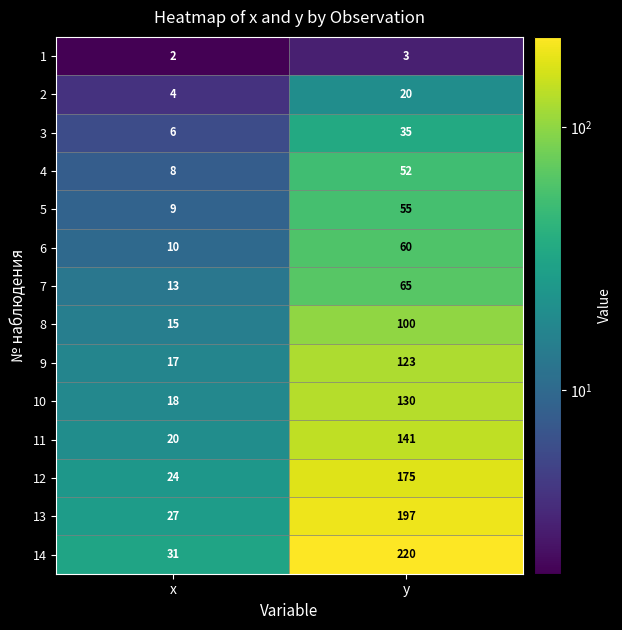

What is the sum of the 4 values at y and x?

60